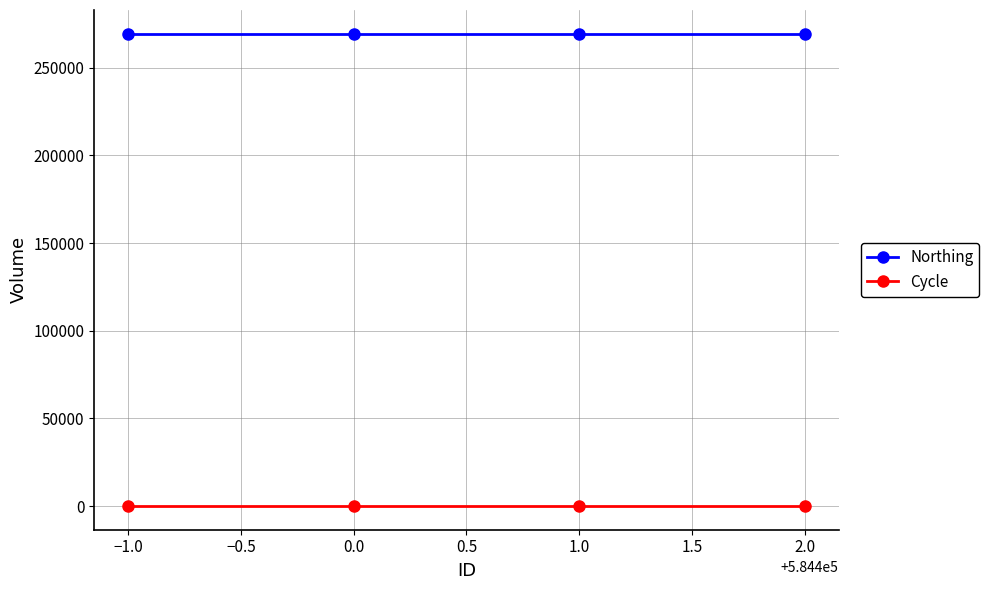

Which series has the widest spread of values?

Northing